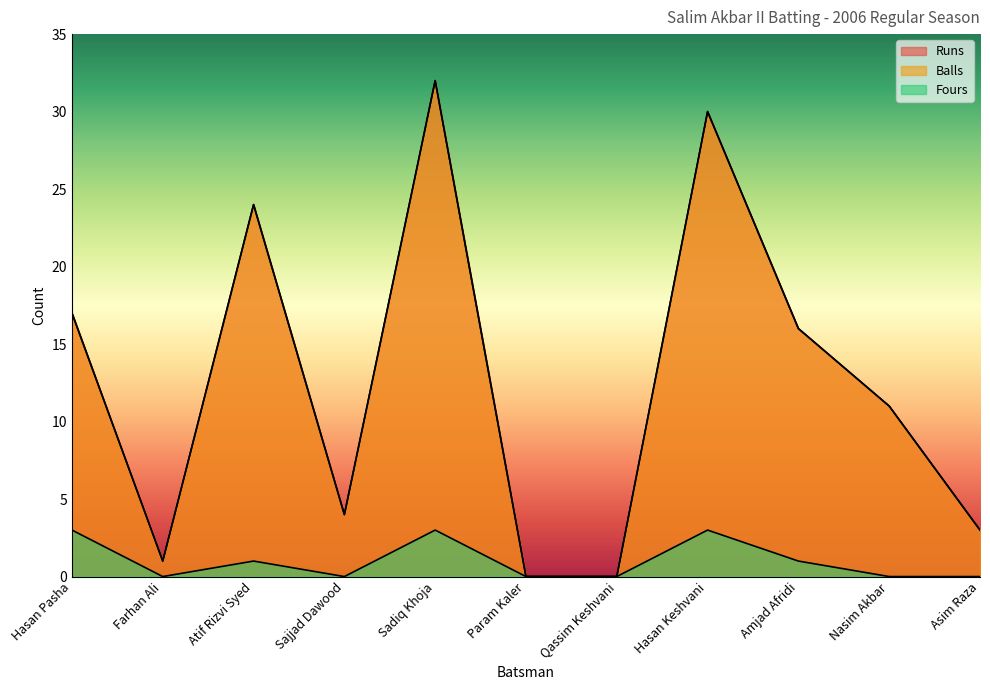

What is the label of the 1st point from the right?

Asim Raza